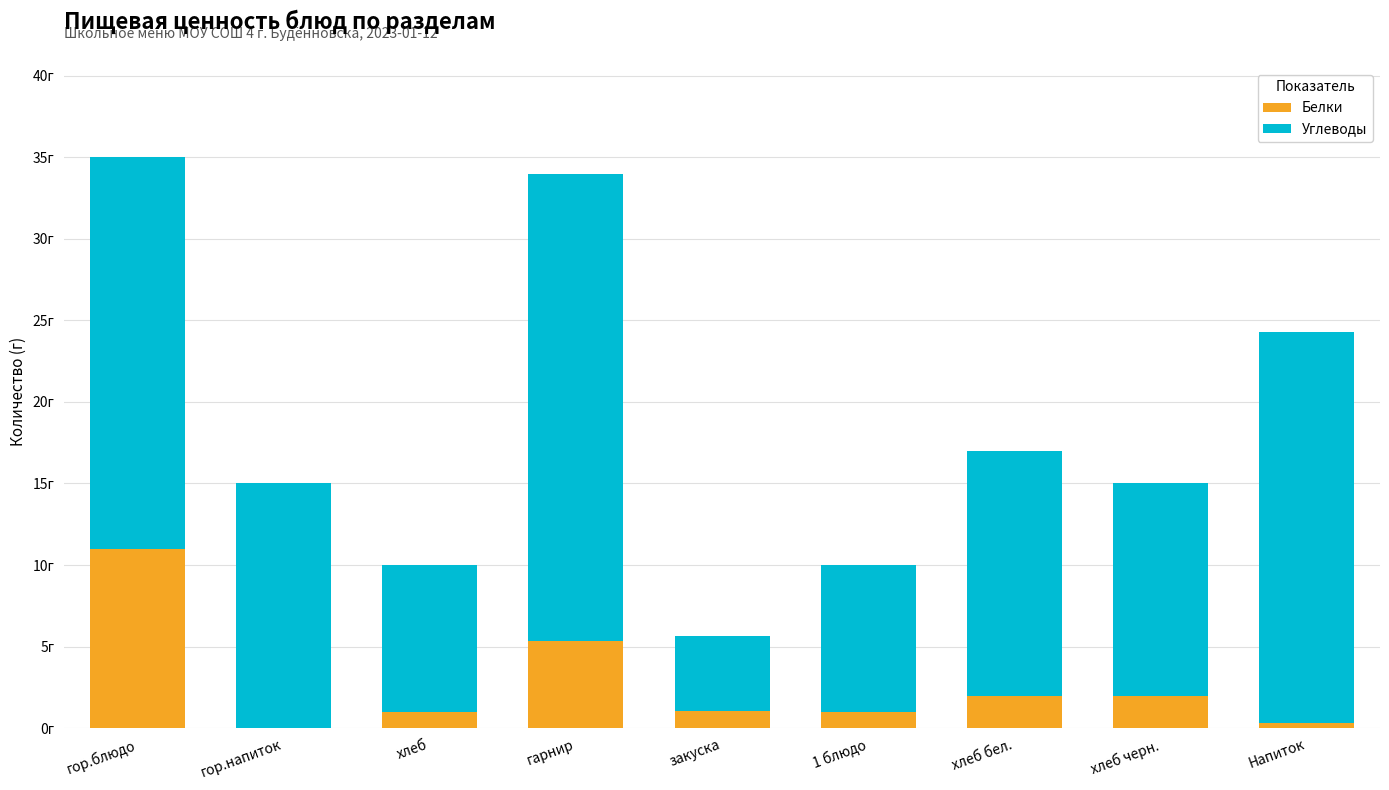

Is it true that Белки equals 1.0 at хлеб?

True